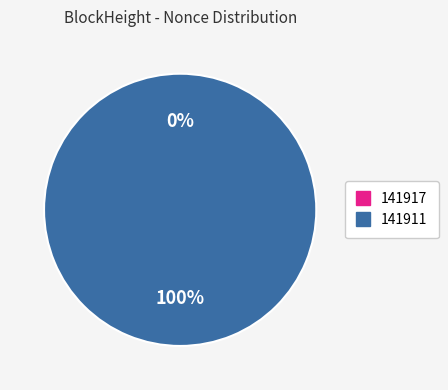

What percentage is NOT represented by 141917?

100.0%